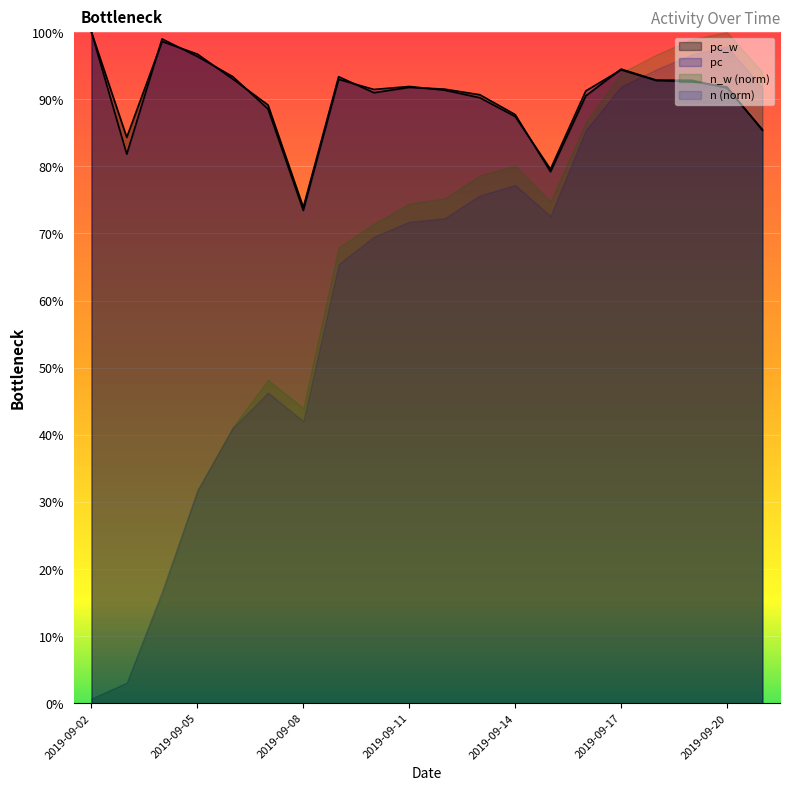

What is the difference between the pc_w values at 2019-09-08 and 2019-09-05?

0.2